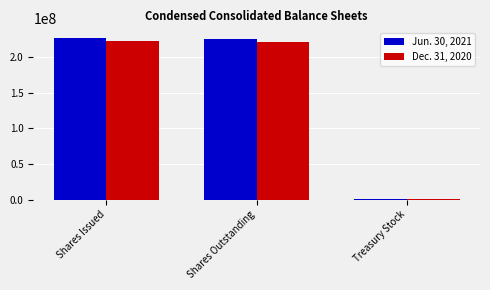

What is the total value across all series at Shares Issued?

447821461